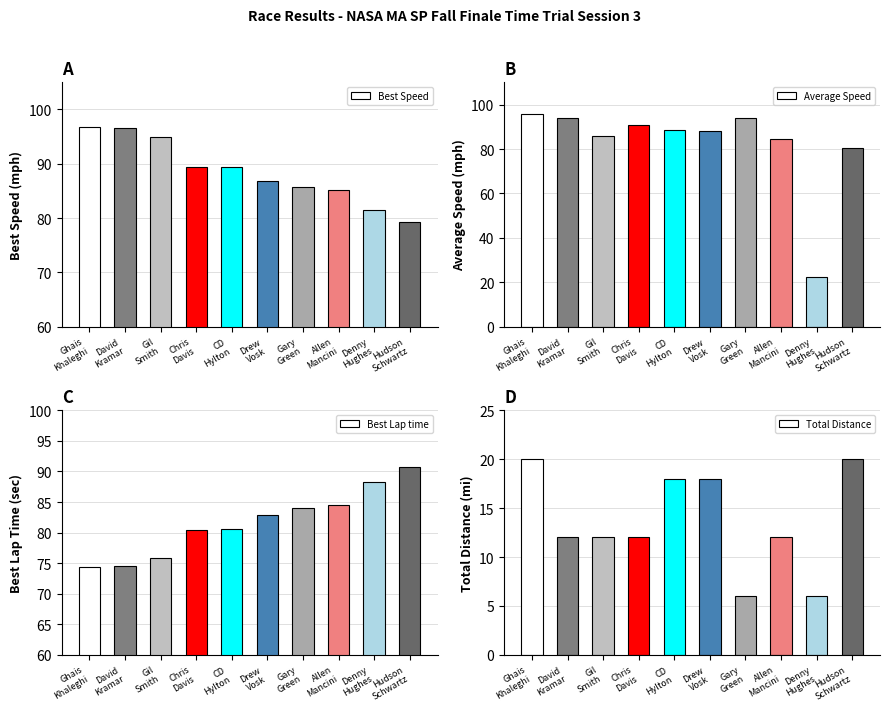

At which category is the sum across all series the highest?

Ghais
Khaleghi